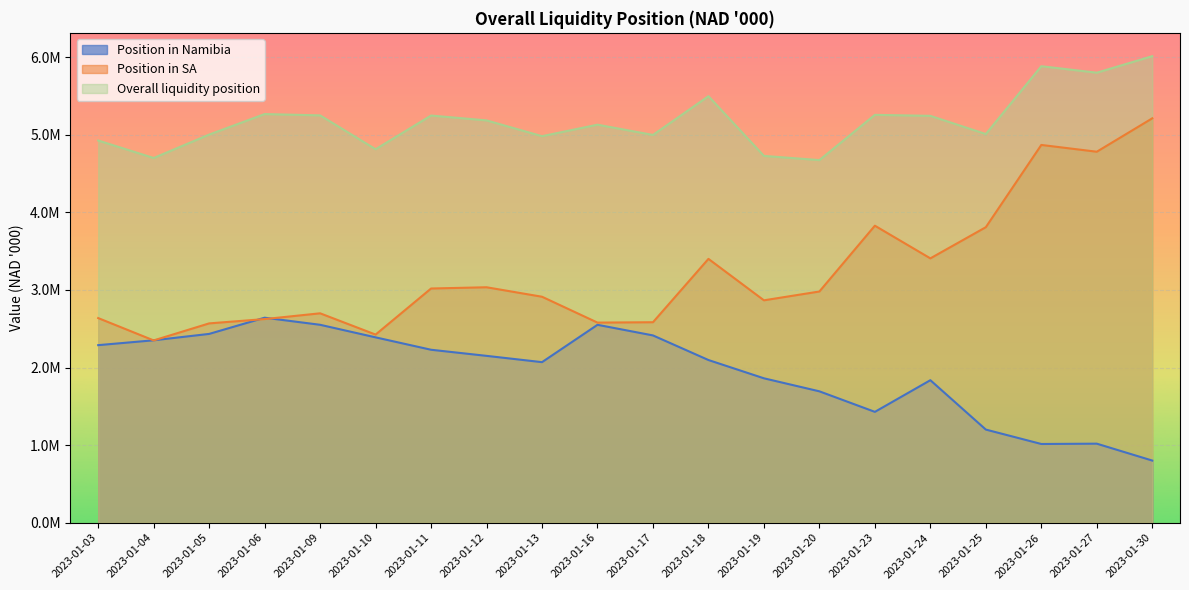

The value of Position in SA at 2023-01-30 is 5.2. True or false?

True